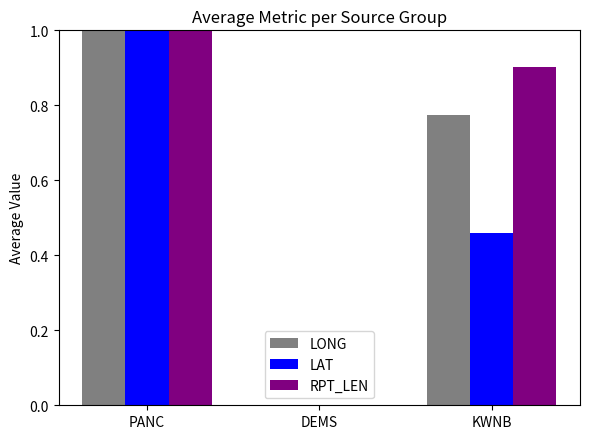

What is the maximum value for LONG?

1.0